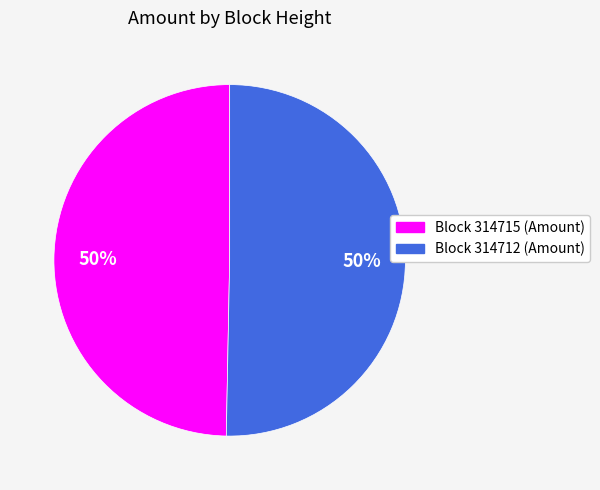

Approximately how many times larger is the value at Block 314712 (Amount) compared to Block 314715 (Amount)?

1.0